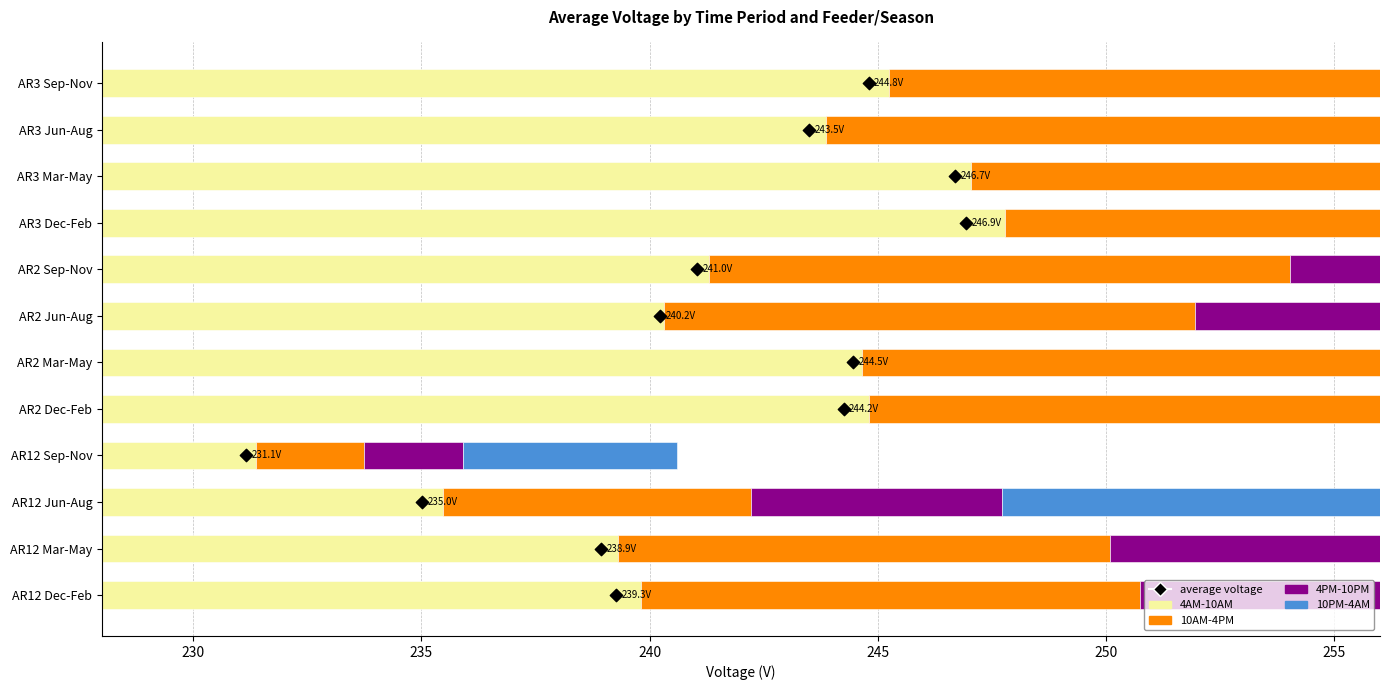

Which series reaches the maximum Y coordinate?

10PM-4AM